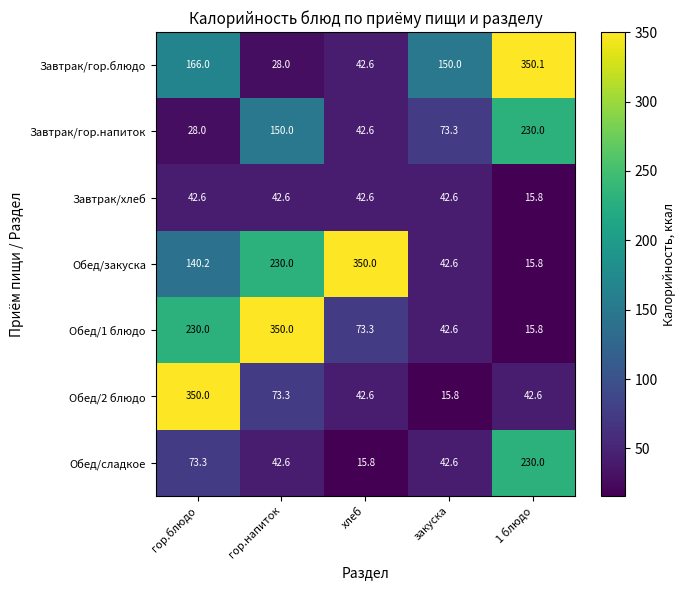

At how many categories does at least one series exceed 274?

4